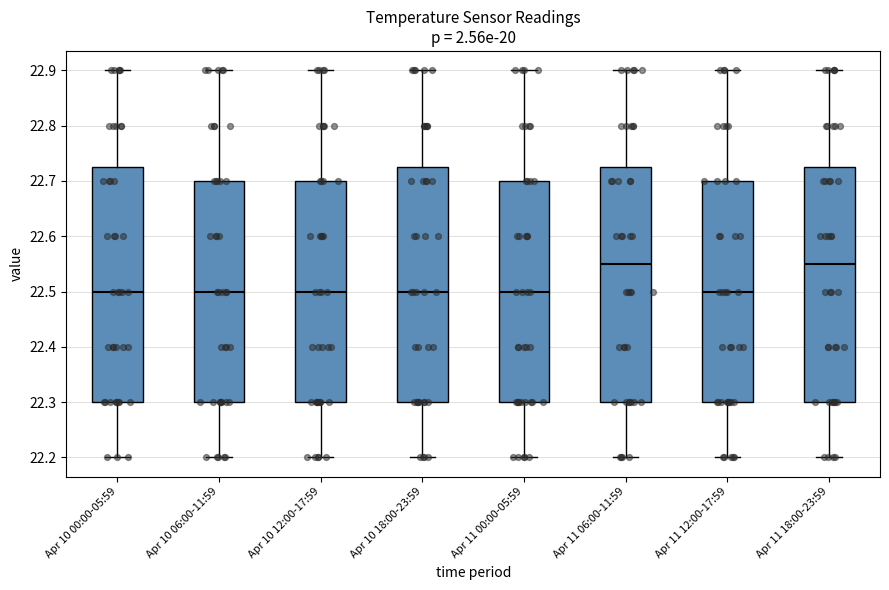

Reading left to right, read every box against the y-axis: the position of its median line, the range the box covers, and the ends of its whiskers. The values are not printed on the chart, so give them approximately, as read against the axis.

Apr 10 00:00-05:59: median 22.50, box 22.30 to 22.73, whiskers 22.20 to 22.90
Apr 10 06:00-11:59: median 22.50, box 22.30 to 22.70, whiskers 22.20 to 22.90
Apr 10 12:00-17:59: median 22.50, box 22.30 to 22.70, whiskers 22.20 to 22.90
Apr 10 18:00-23:59: median 22.50, box 22.30 to 22.73, whiskers 22.20 to 22.90
Apr 11 00:00-05:59: median 22.50, box 22.30 to 22.70, whiskers 22.20 to 22.90
Apr 11 06:00-11:59: median 22.55, box 22.30 to 22.73, whiskers 22.20 to 22.90
Apr 11 12:00-17:59: median 22.50, box 22.30 to 22.70, whiskers 22.20 to 22.90
Apr 11 18:00-23:59: median 22.55, box 22.30 to 22.73, whiskers 22.20 to 22.90